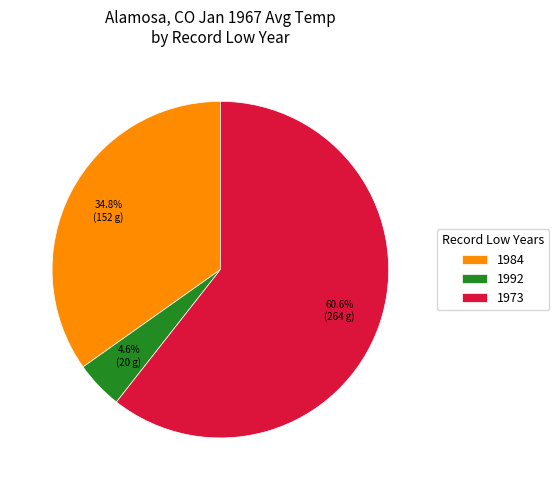

To the nearest percent, what is the difference between the largest and smallest slice percentages?

56%